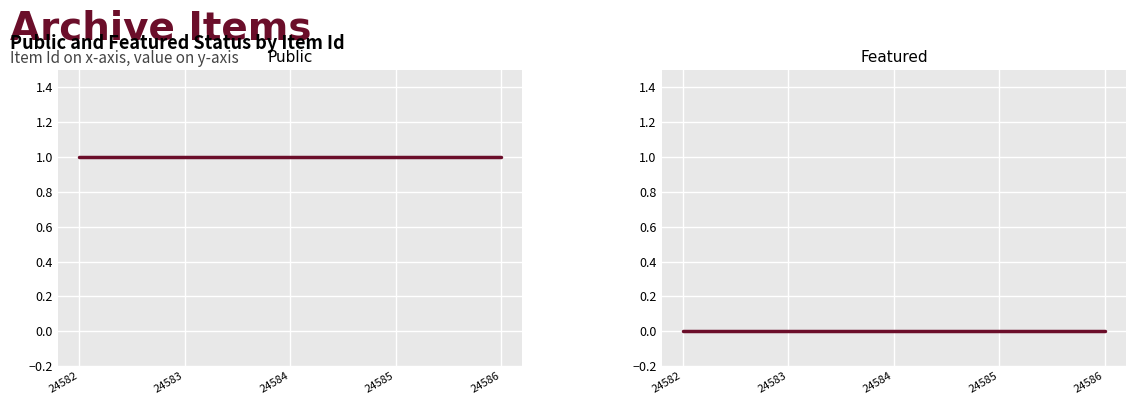

What are all the series names shown in the legend?

public, featured